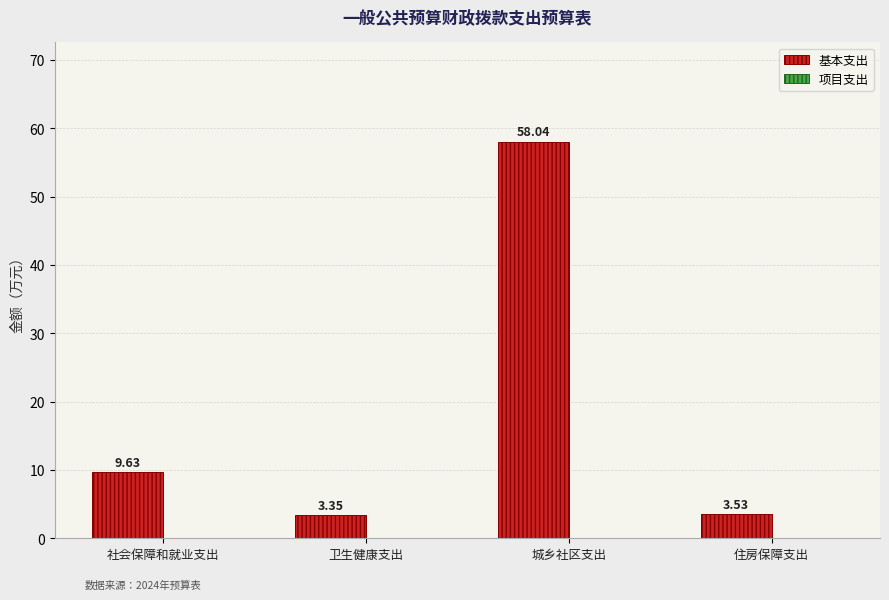

How many distinct data groups are displayed?

1